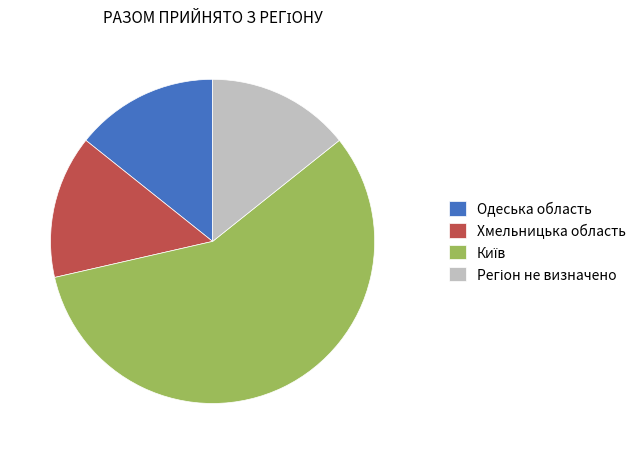

Does any single category account for the majority?

Yes